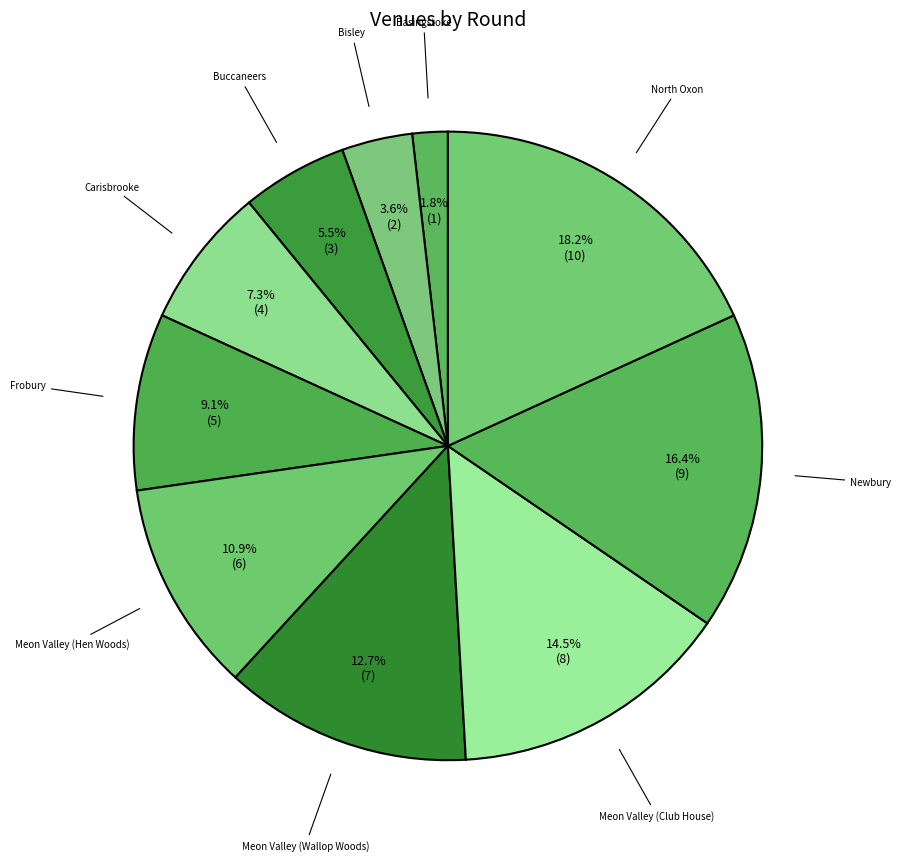

What percentage is NOT represented by Bisley?

96.4%